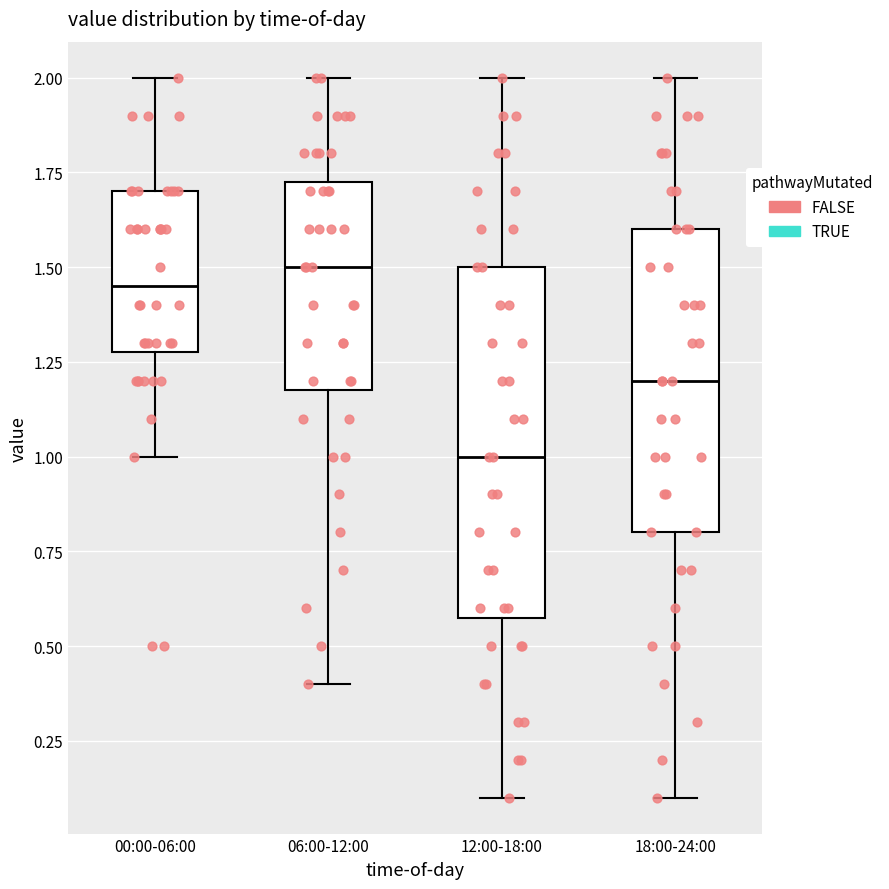

Reading left to right, transcribe this box plot: for each box, give where its median line is, the range the box spans, and where its two whiskers end, as read against the y-axis. The values are not printed on the chart, so give them approximately, as read against the axis.

00:00-06:00: median 1.45, box 1.30 to 1.70, whiskers 1.00 to 2.00
06:00-12:00: median 1.50, box 1.20 to 1.75, whiskers 0.40 to 2.00
12:00-18:00: median 1.00, box 0.60 to 1.50, whiskers 0.10 to 2.00
18:00-24:00: median 1.20, box 0.80 to 1.60, whiskers 0.10 to 2.00